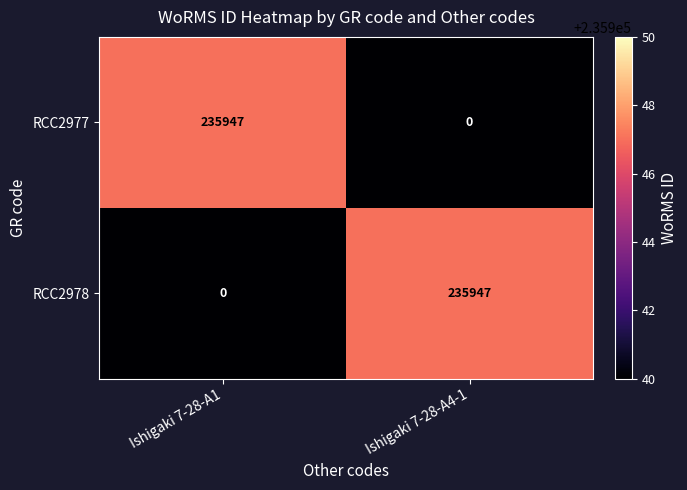

At Ishigaki 7-28-A4-1, list the series in order from largest to smallest.

RCC2978, RCC2977